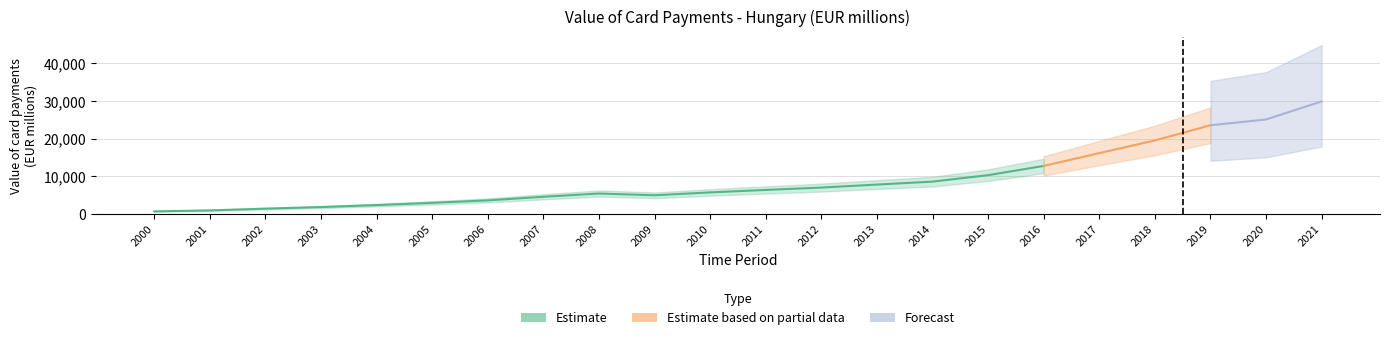

At which category does the data reach its first local peak?

2008